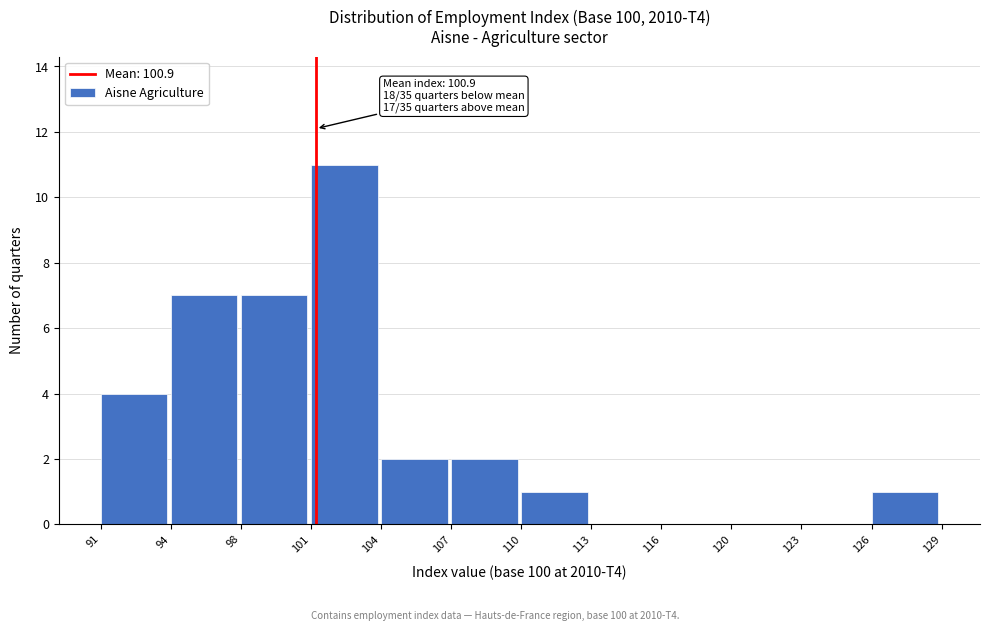

Reading right to left, transcribe all the data shown in this chart.

126=1	123=0	120=0	116=0	113=0	110=1	107=2	104=2	101=11	98=7	94=7	91=4